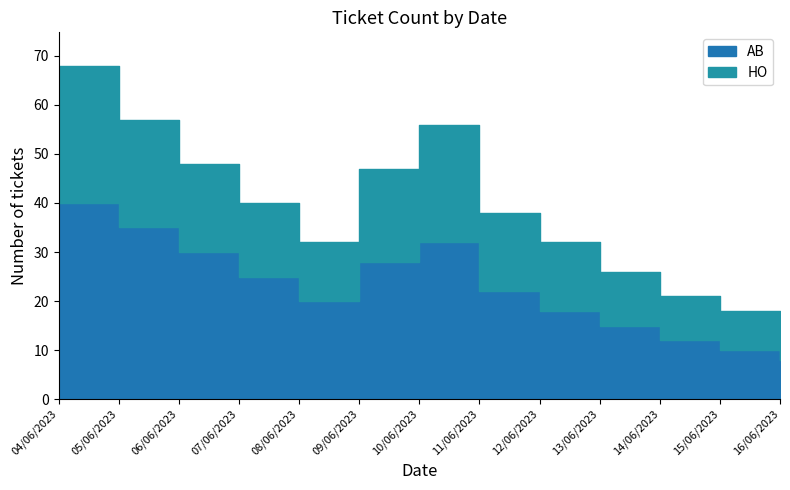

True or false: the data shows 3 at 20:00-22:00.

False